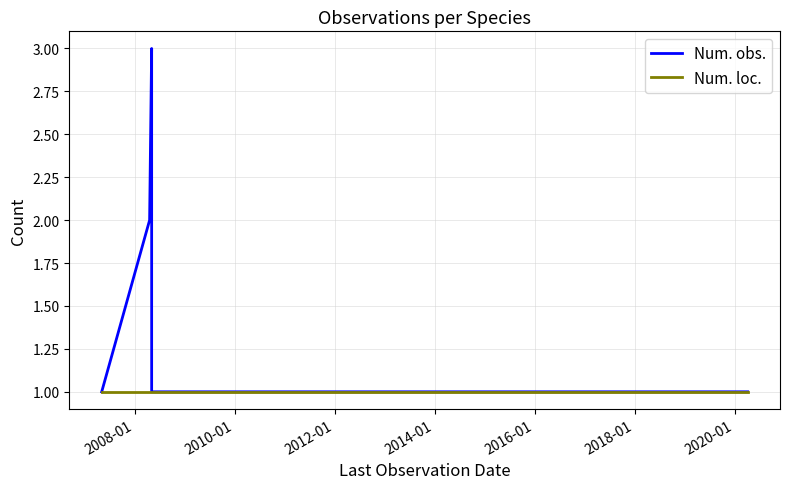

How many Num. obs. values are between 1 and 2?

8